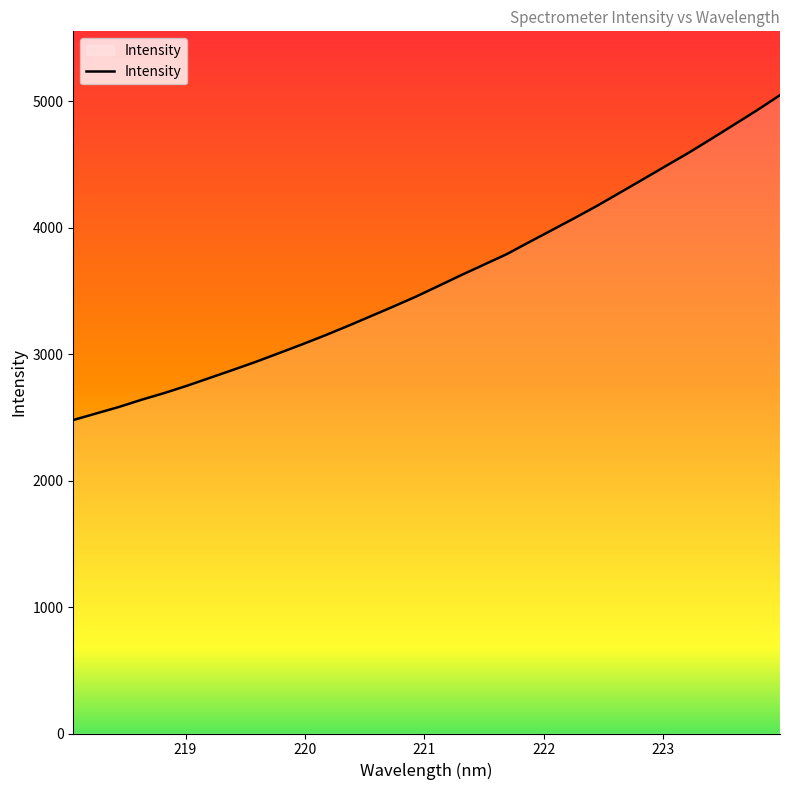

What is the smallest value displayed?

2479.4